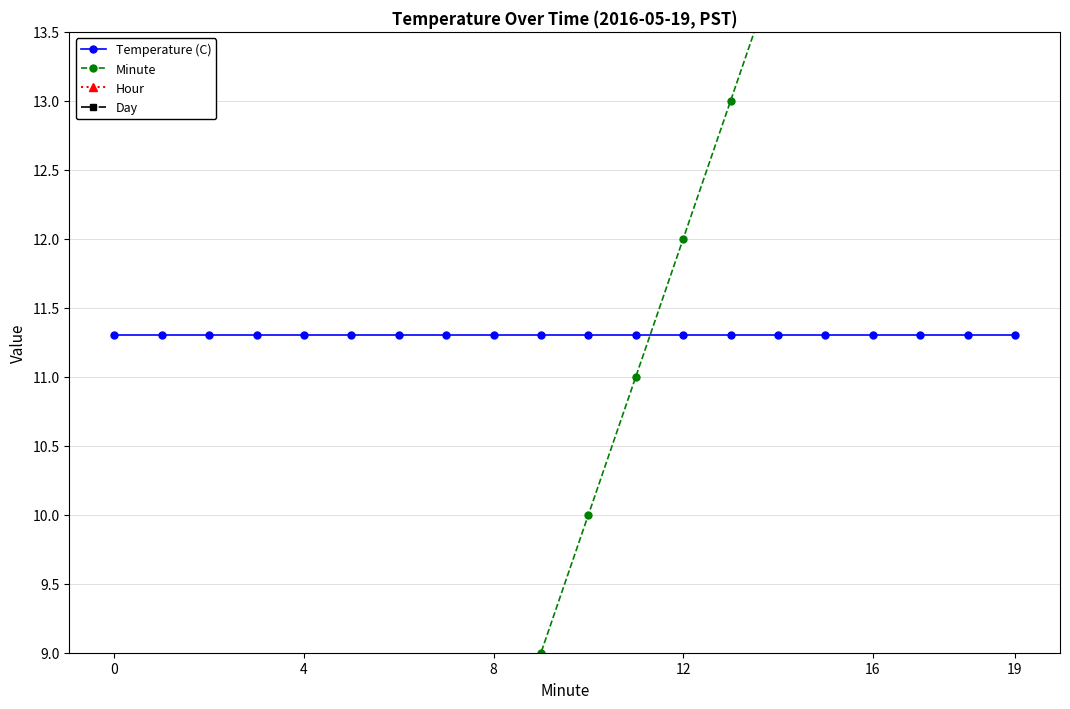

Rank the series at 6 from highest to lowest value.

Day, Temperature (C), Minute, Hour